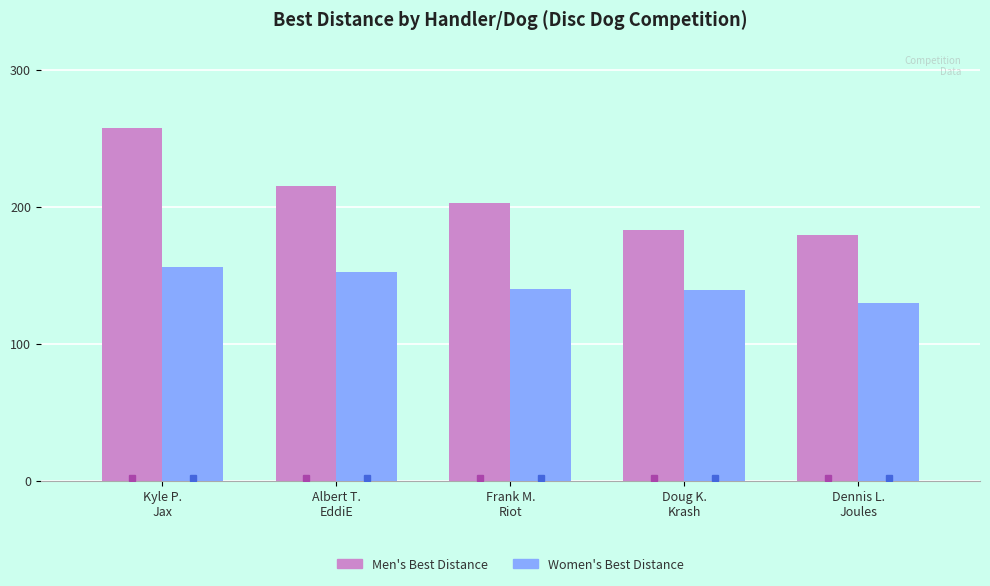

What is the value of the Women's Best Distance bar at the 1st from the left?

156.3